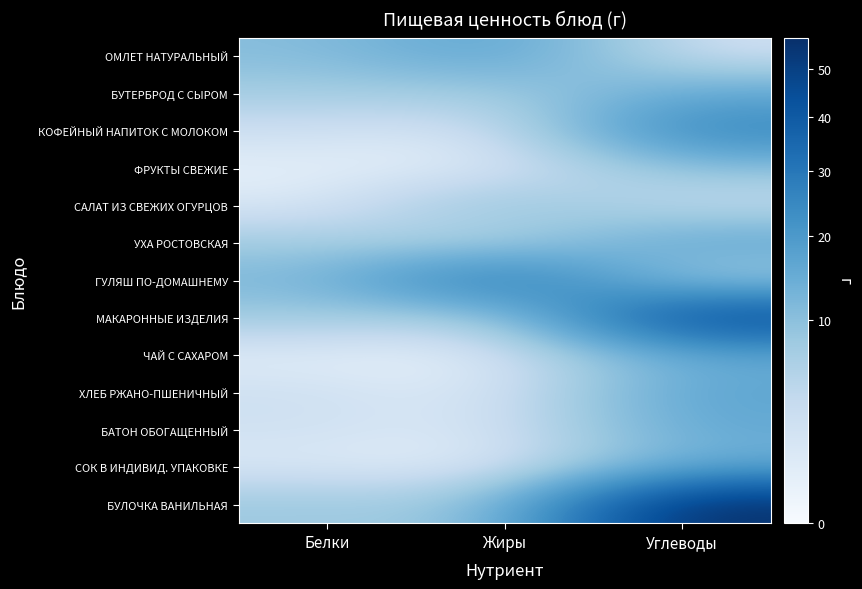

Reading left to right, list all the values displayed in this chart.

ОМЛЕТ НАТУРАЛЬНЫЙ: Белки=10.6	Жиры=17.5	Углеводы=2.0
БУТЕРБРОД С СЫРОМ: Белки=7.0	Жиры=7.0	Углеводы=15.4
КОФЕЙНЫЙ НАПИТОК С МОЛОКОМ: Белки=2.3	Жиры=1.3	Углеводы=25.9
ФРУКТЫ СВЕЖИЕ: Белки=0.4	Жиры=0.4	Углеводы=9.8
САЛАТ ИЗ СВЕЖИХ ОГУРЦОВ: Белки=0.9	Жиры=10.1	Углеводы=2.8
УХА РОСТОВСКАЯ: Белки=7.2	Жиры=4.7	Углеводы=16.9
ГУЛЯШ ПО-ДОМАШНЕМУ: Белки=11.9	Жиры=32.3	Углеводы=5.5
МАКАРОННЫЕ ИЗДЕЛИЯ: Белки=7.3	Жиры=4.9	Углеводы=46.5
ЧАЙ С САХАРОМ: Белки=0.2	Жиры=0.0	Углеводы=15.0
ХЛЕБ РЖАНО-ПШЕНИЧНЫЙ: Белки=2.6	Жиры=0.4	Углеводы=17.0
БАТОН ОБОГАЩЕННЫЙ: Белки=2.3	Жиры=0.9	Углеводы=15.4
СОК В ИНДИВИД. УПАКОВКЕ: Белки=1.0	Жиры=0.0	Углеводы=14.2
БУЛОЧКА ВАНИЛЬНАЯ: Белки=8.1	Жиры=8.5	Углеводы=57.1